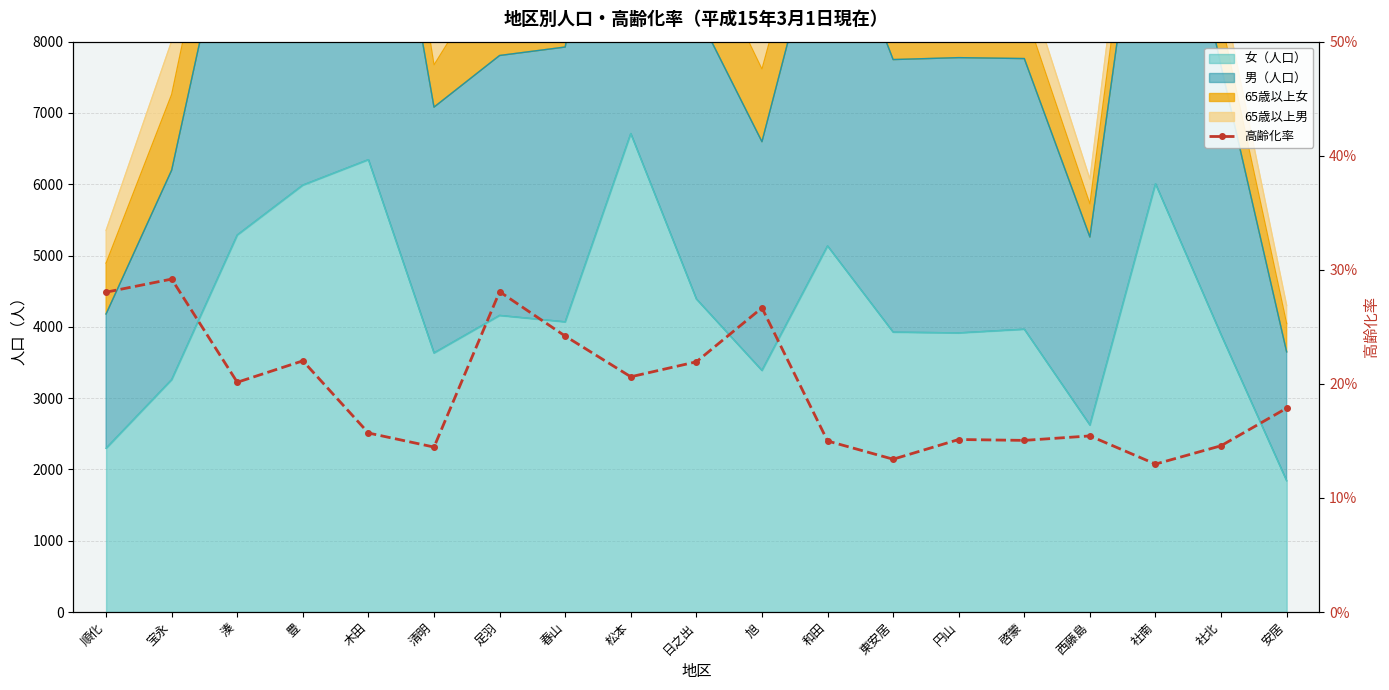

Count the number of categories in the chart.

19